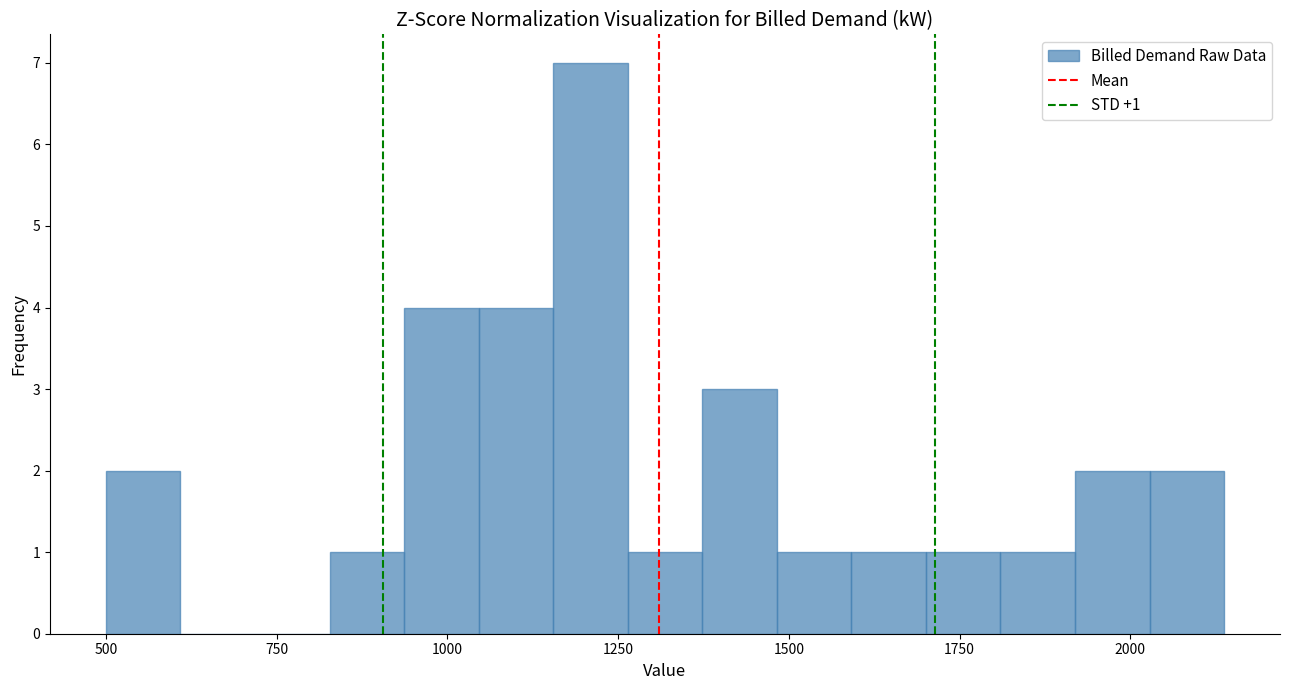

Read against the x-axis, roughly where is the centre of the tallest bar?

1200